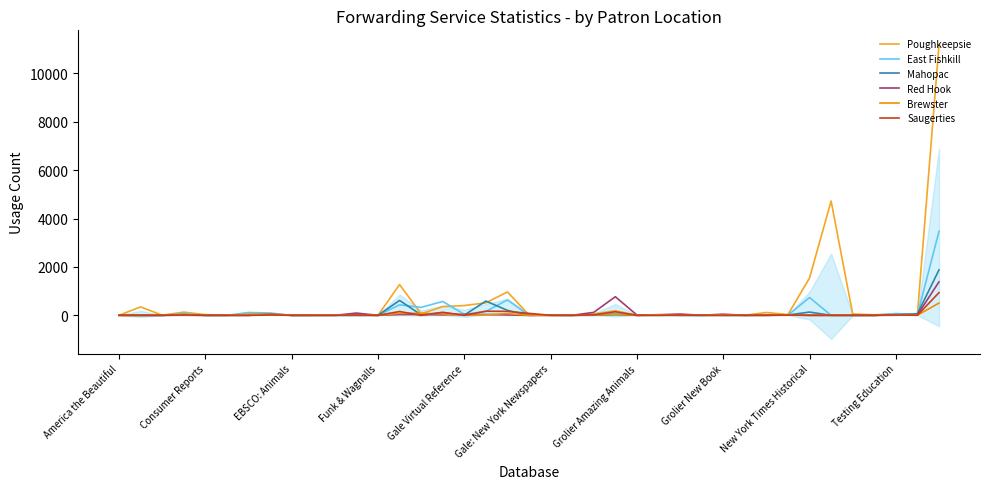

How many data points does each series have?

39